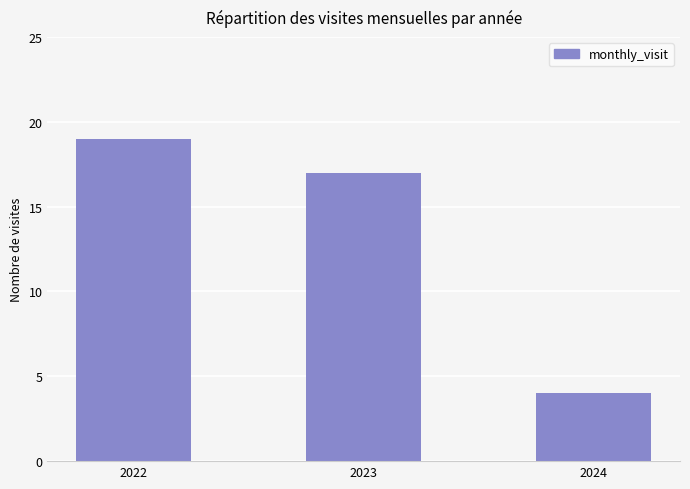

What is the greatest value displayed?

19